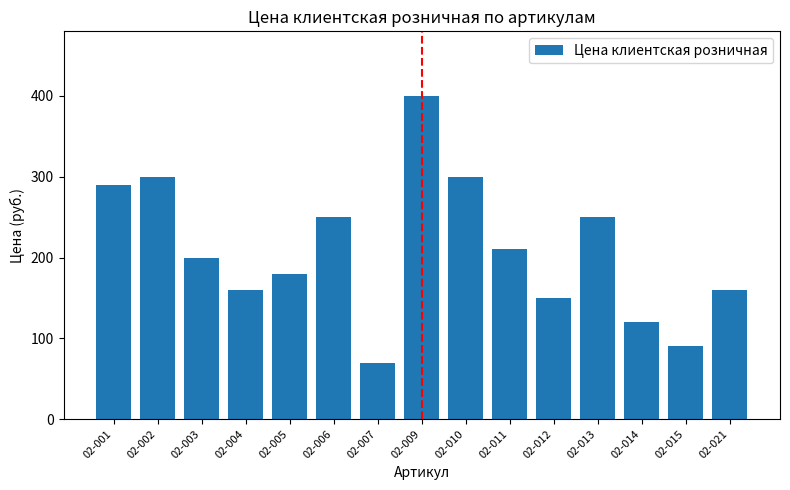

What is the value of the 4th bar from the left?

160